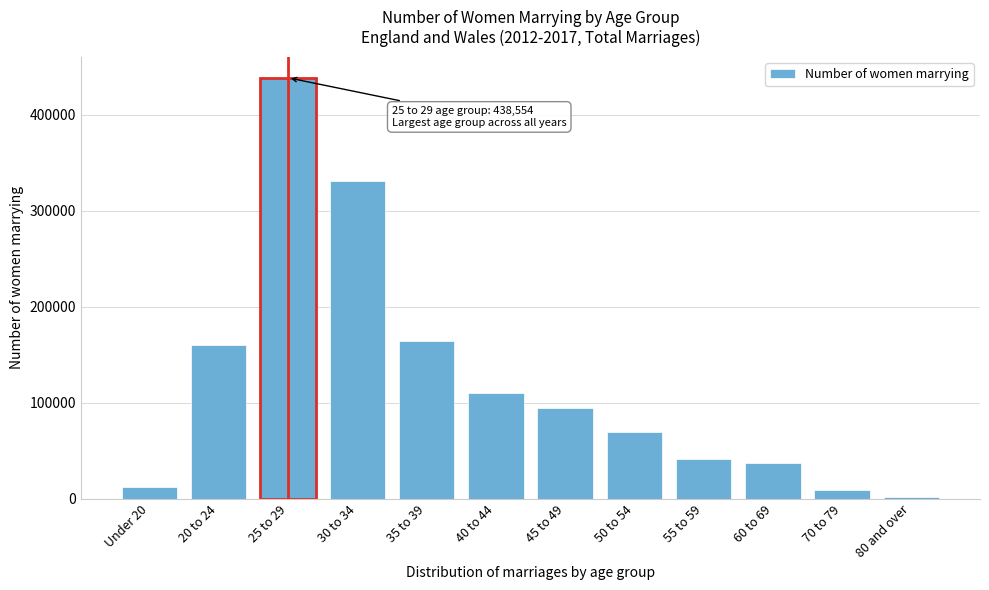

Reading right to left, what are all the values shown in this chart?

80 and over=1252	70 to 79=9406	60 to 69=36646	55 to 59=41674	50 to 54=69572	45 to 49=94077	40 to 44=110319	35 to 39=164512	30 to 34=331141	25 to 29=438554	20 to 24=160382	Under 20=11844